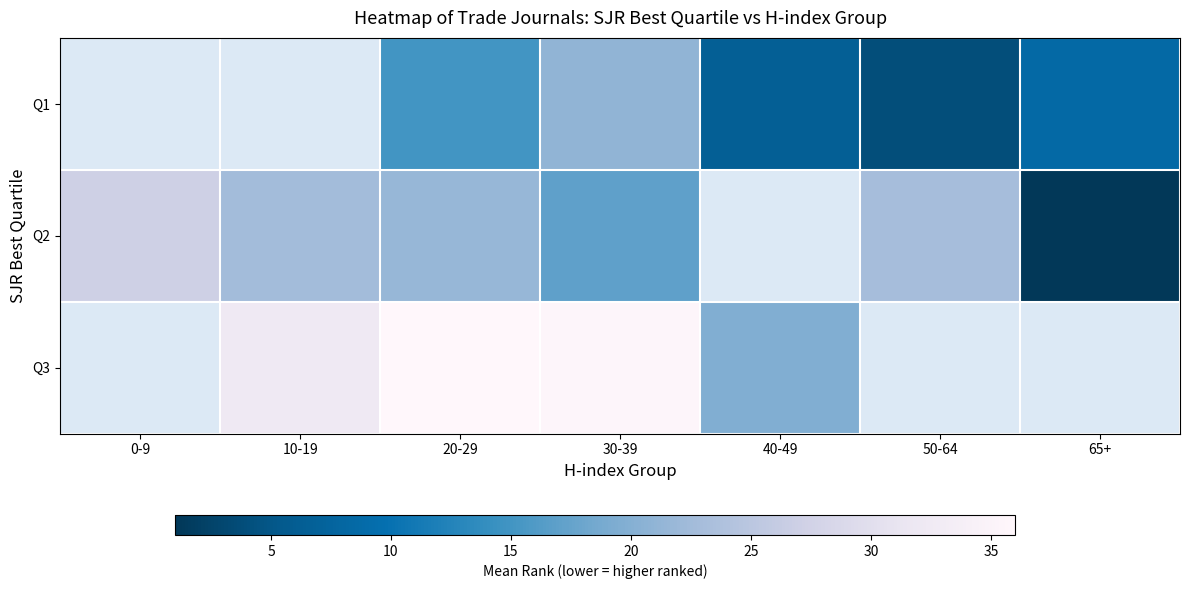

What is the minimum value shown in the chart?

1.0